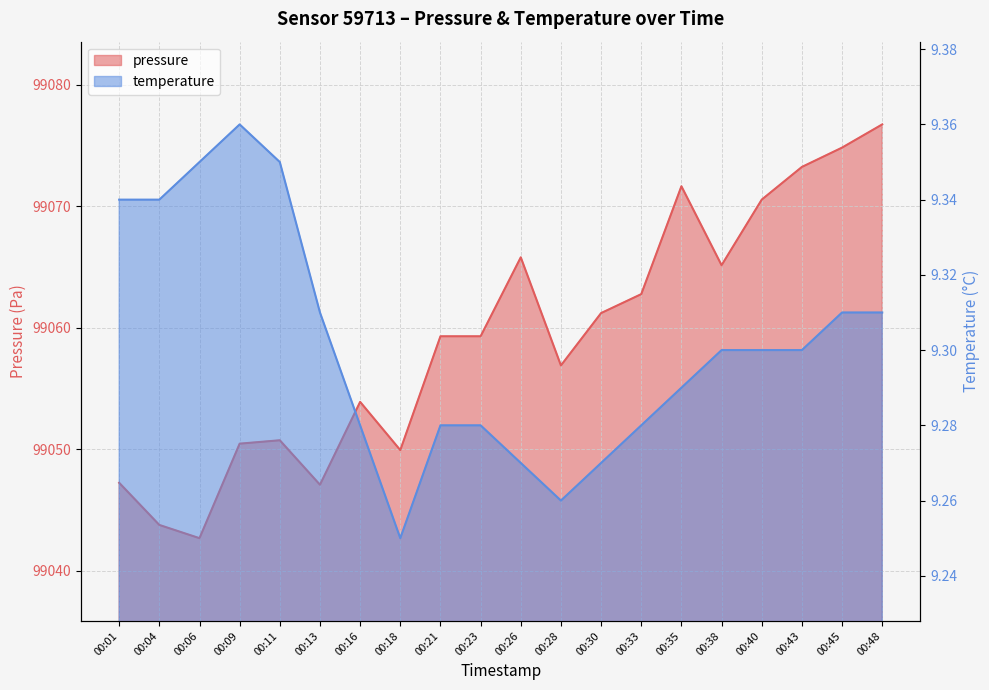

What is the difference between the maximum and minimum values in the pressure series?

34.1